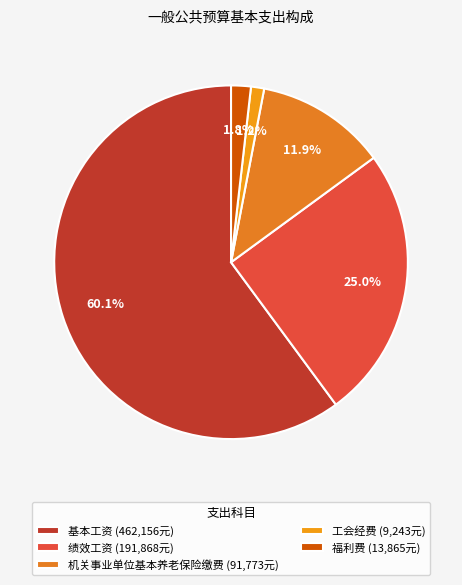

What is the majority slice?

基本工资